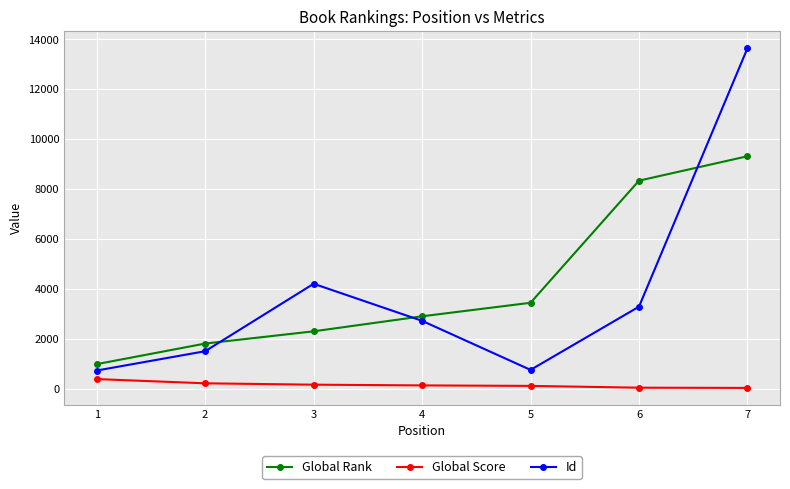

What is the greatest value displayed?

13649